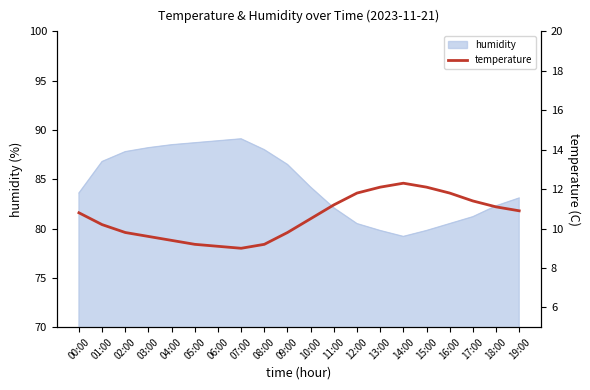

How many points are higher than both their immediate neighbors (excluding endpoints)?

1